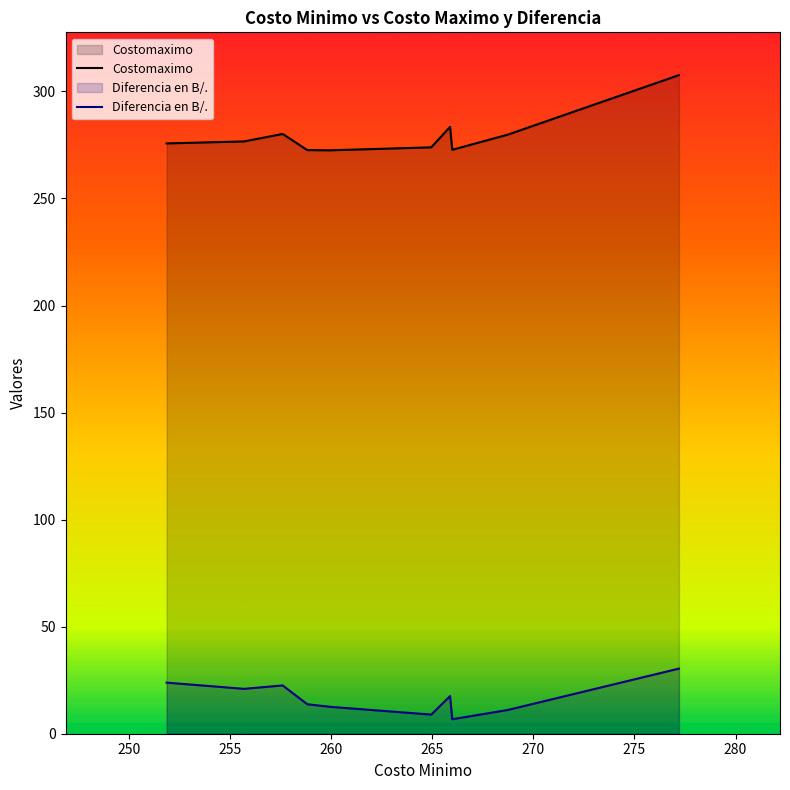

Rank the categories by Costomaximo value from highest to lowest.

277.2, 265.88, 257.6, 268.73, 255.69, 251.86, 264.95, 265.99, 258.82, 259.94